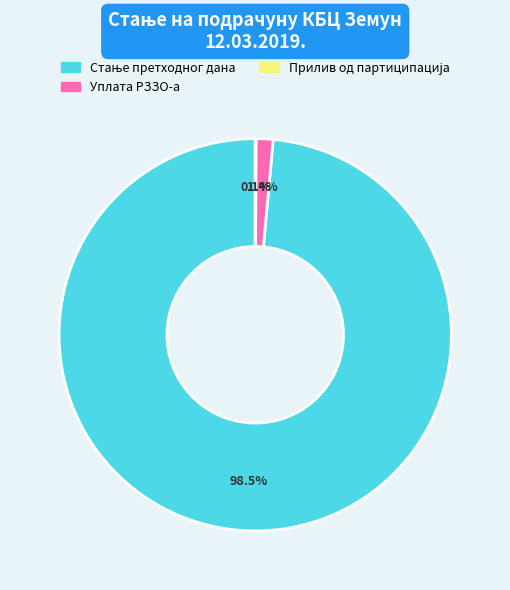

Does any single category account for the majority?

Yes